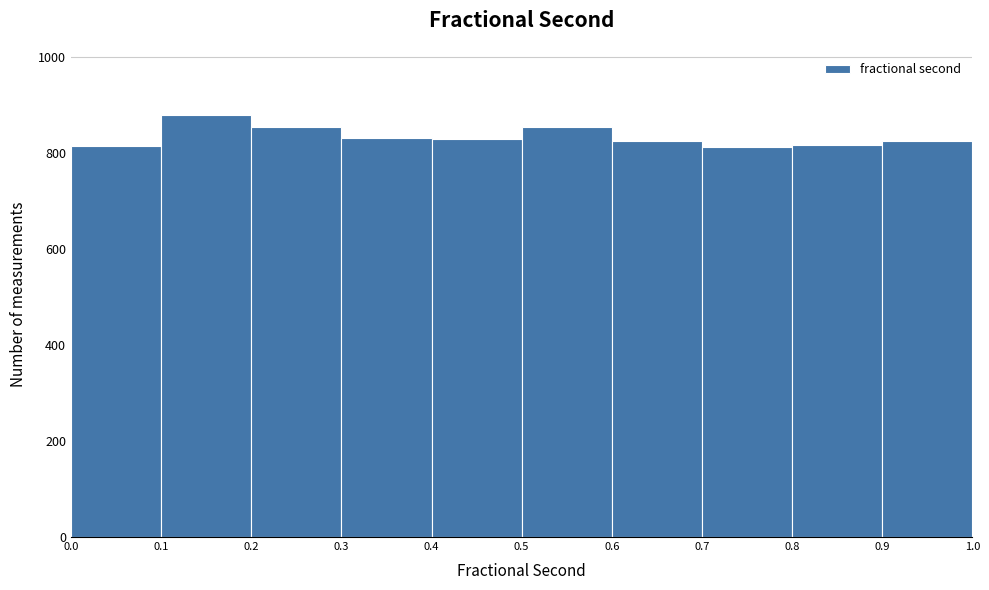

Reading left to right, transcribe this chart: for each bar, give the range it covers on the x-axis and its height. The values are not printed on the chart, so give them approximately, as read against the axis.

0.0 to 0.1: 820
0.1 to 0.2: 880
0.2 to 0.3: 860
0.3 to 0.4: 840
0.4 to 0.5: 820
0.5 to 0.6: 860
0.6 to 0.7: 820
0.7 to 0.8: 820
0.8 to 0.9: 820
0.9 to 1.0: 820